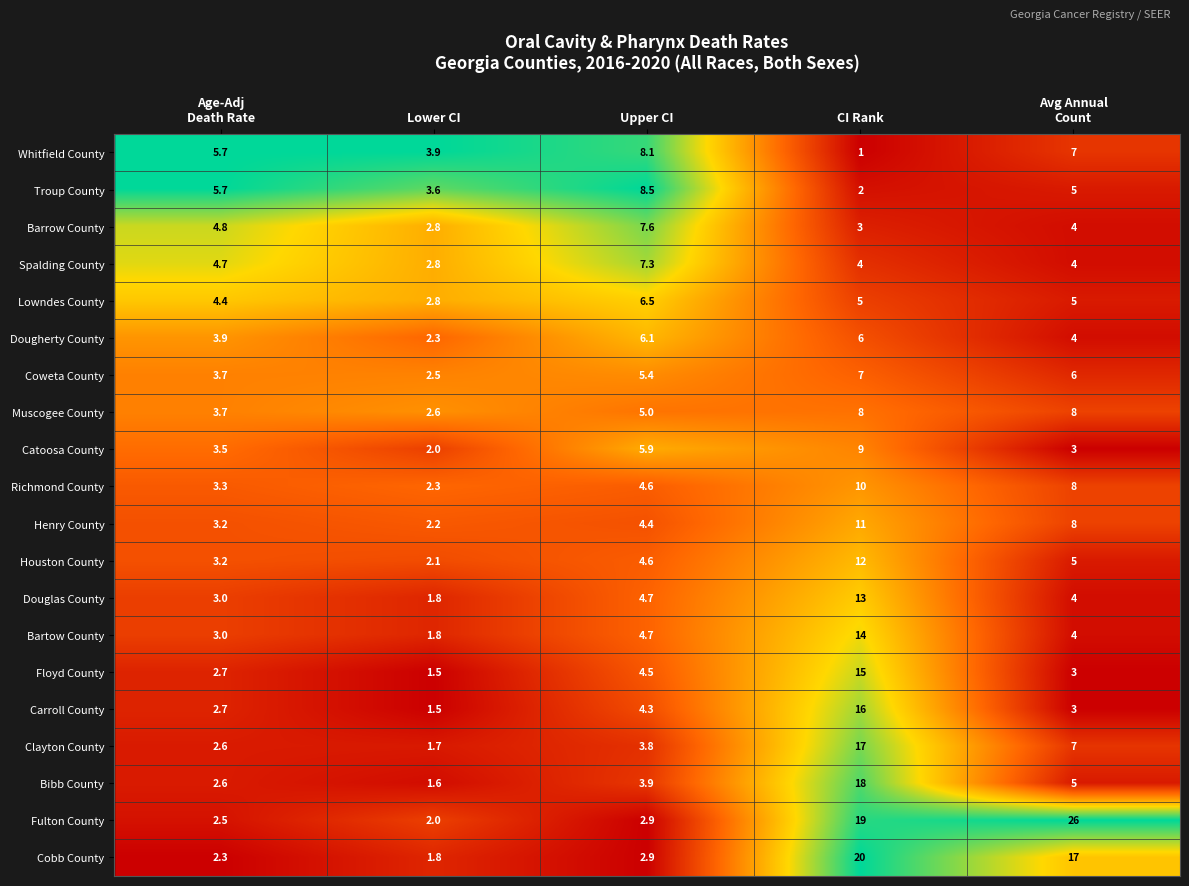

At which category is the sum across all series the highest?

CI Rank